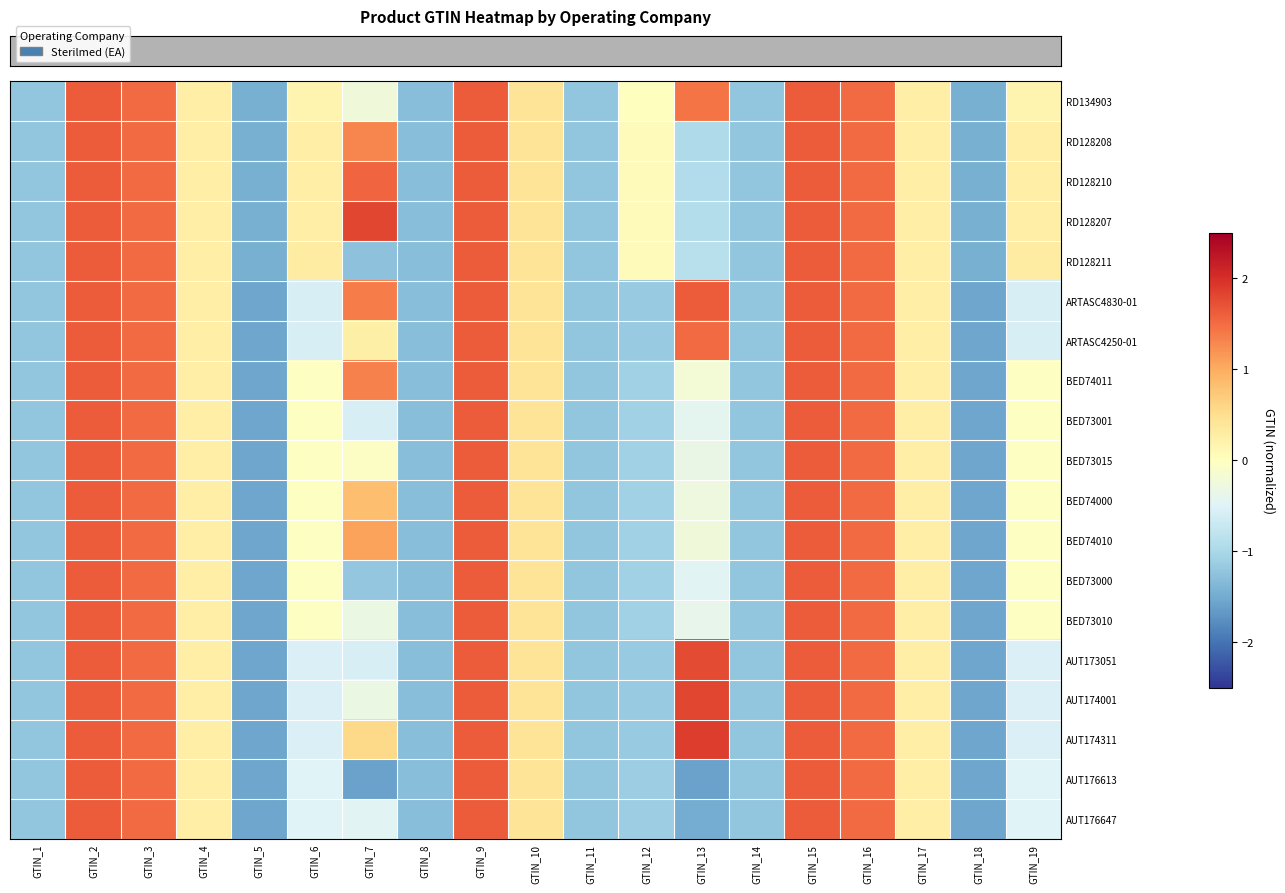

At how many categories does at least one series exceed 0?

13